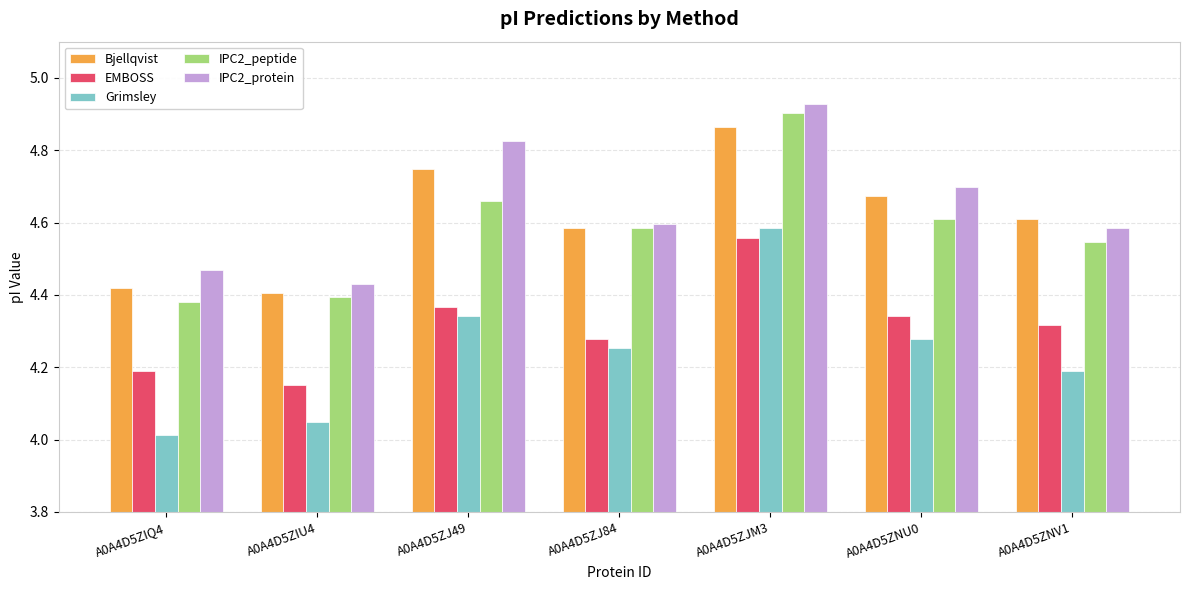

Is the value of IPC2_protein at A0A4D5ZIU4 greater than the value of Bjellqvist at A0A4D5ZJM3?

No